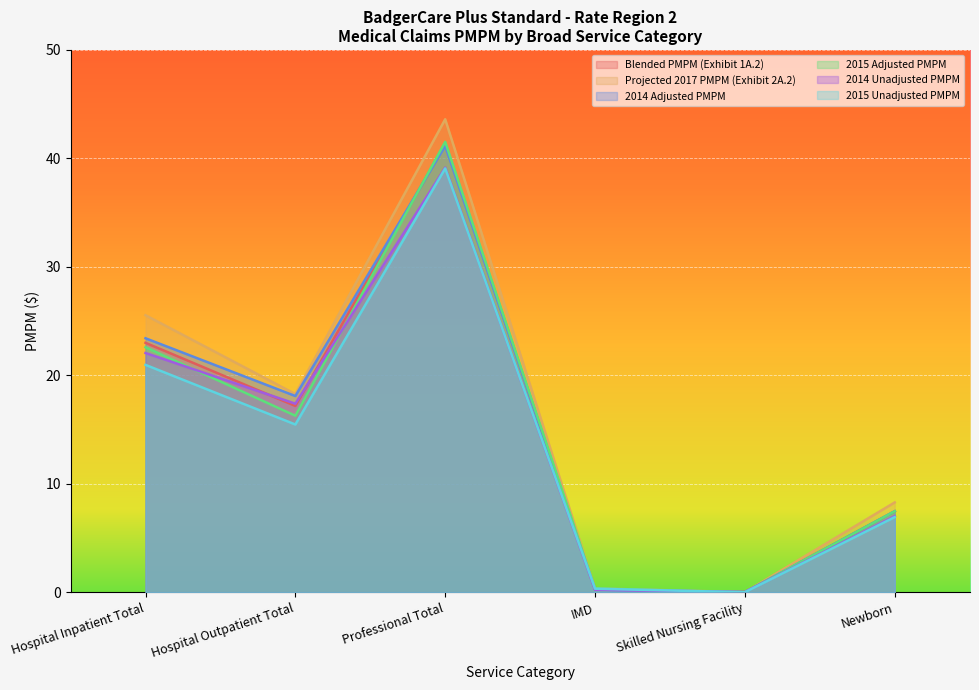

What is the label of the 6th point from the right?

Hospital Inpatient Total